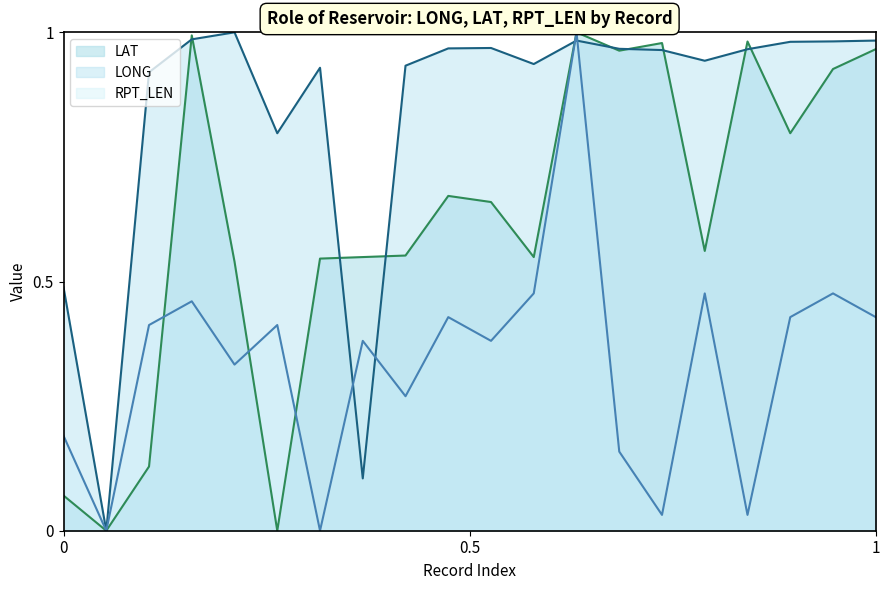

Is it true that LAT equals 0.5 at 2?

False